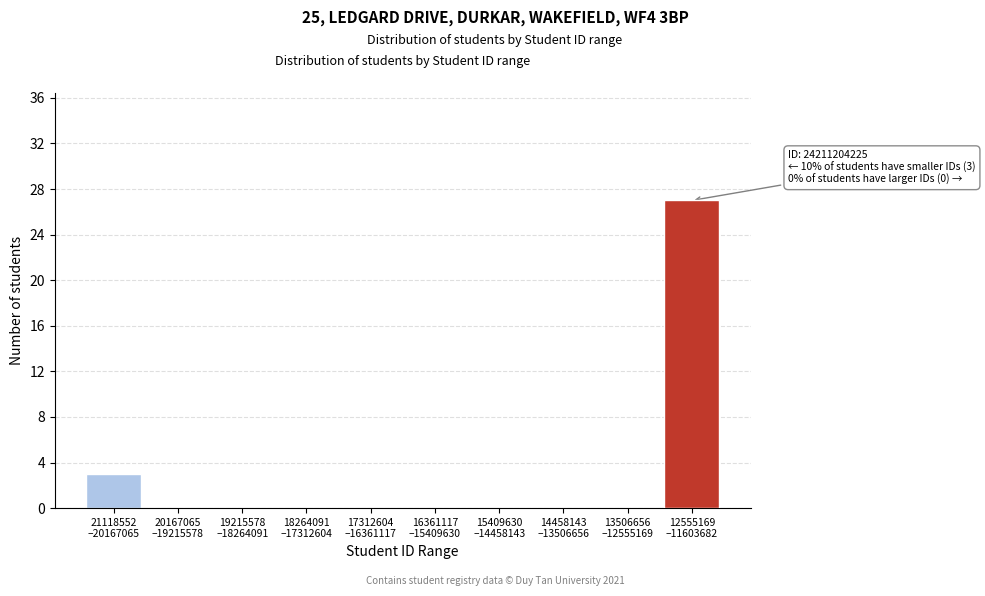

What is the sum of all values?

30